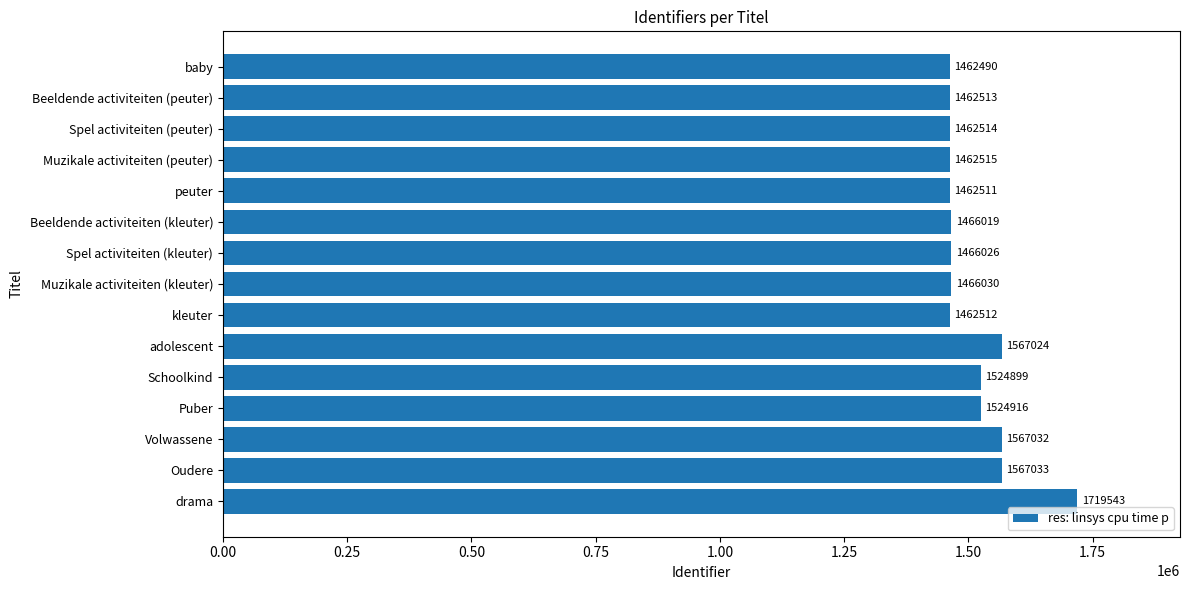

What is the change in value from baby to kleuter?

+22